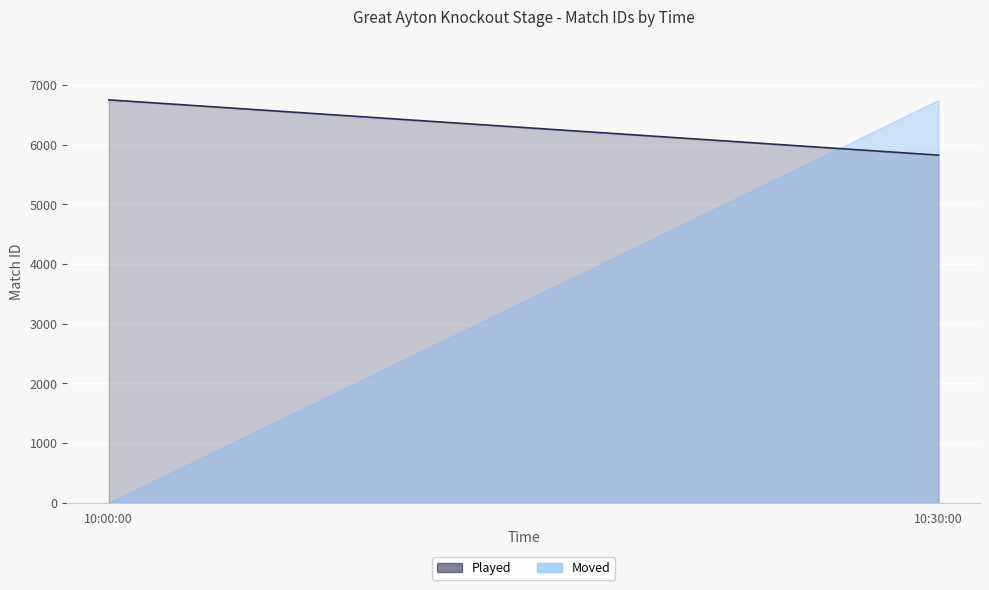

Rank the categories by value from lowest to highest.

10:30:00, 10:00:00